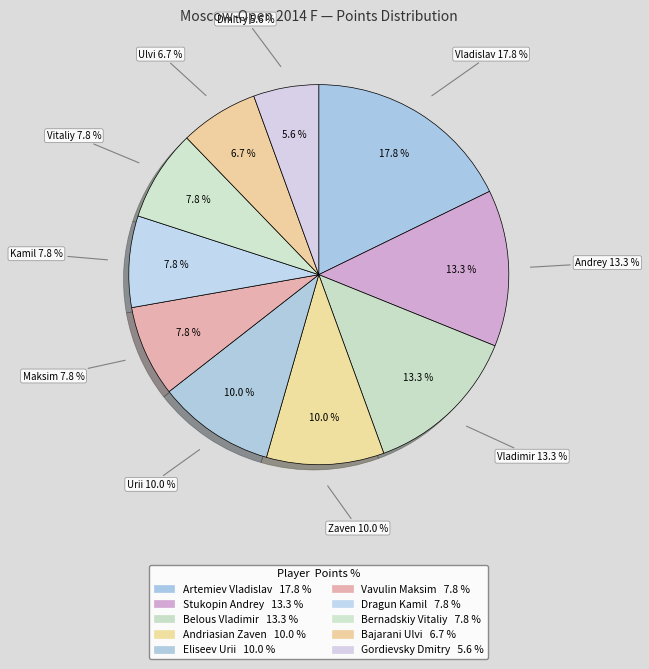

Which has a higher value, Dragun Kamil or Andriasian Zaven?

Andriasian Zaven